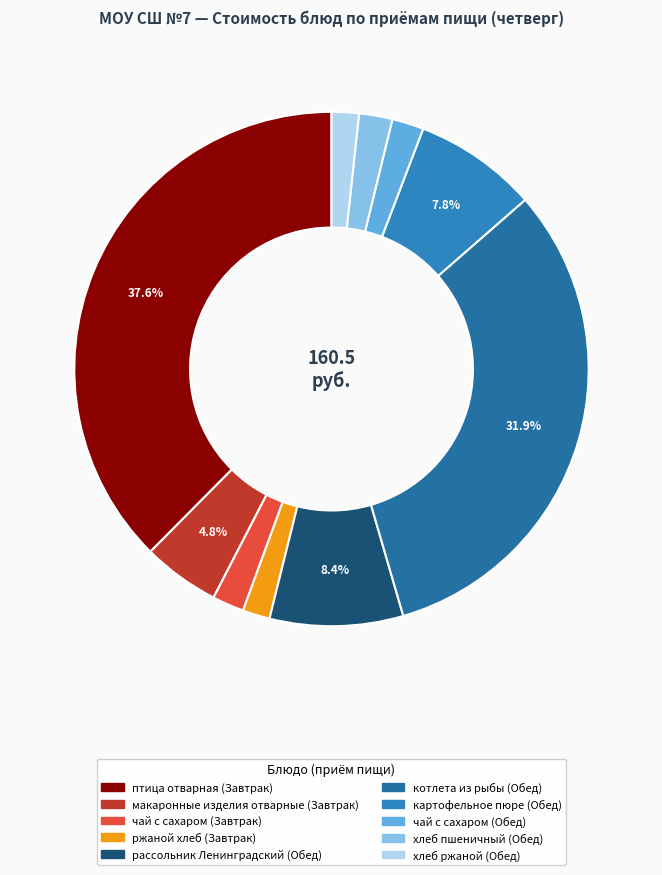

To the nearest percent, what is the difference between the largest and smallest slice percentages?

36%